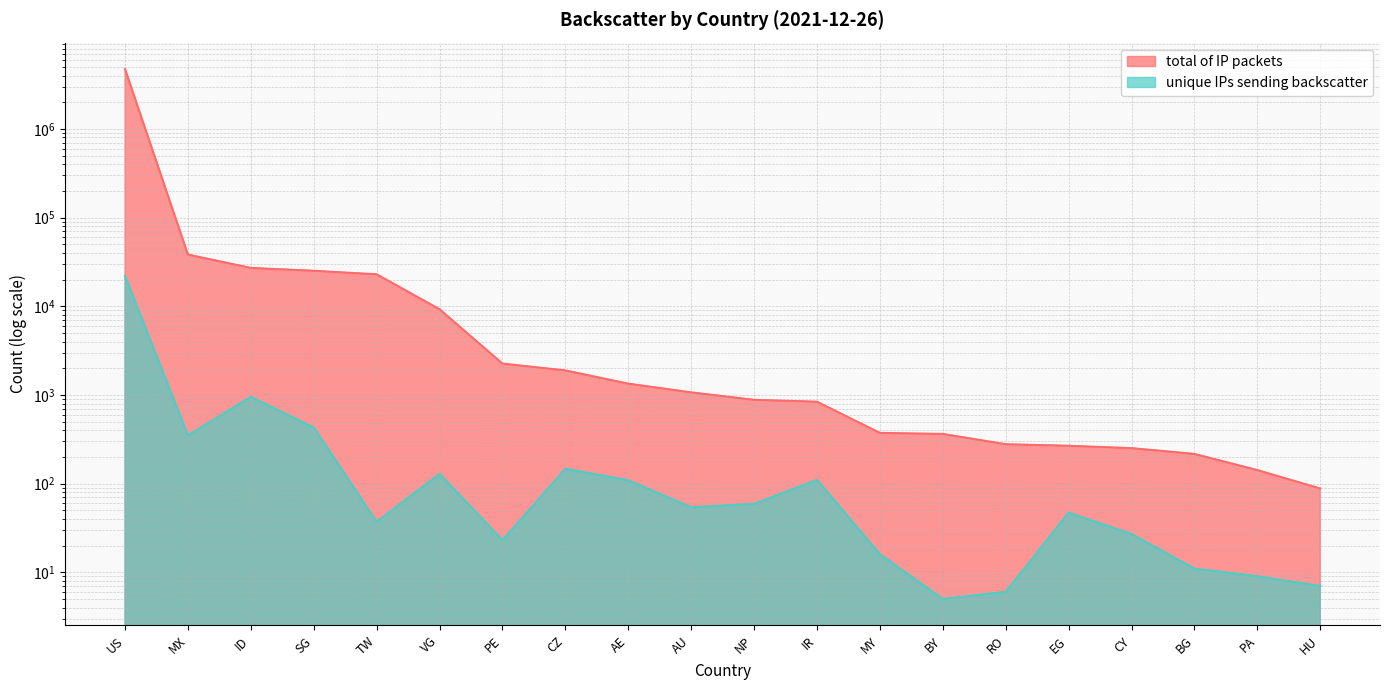

True or false: total of IP packets and unique IPs sending backscatter cross at least once.

False